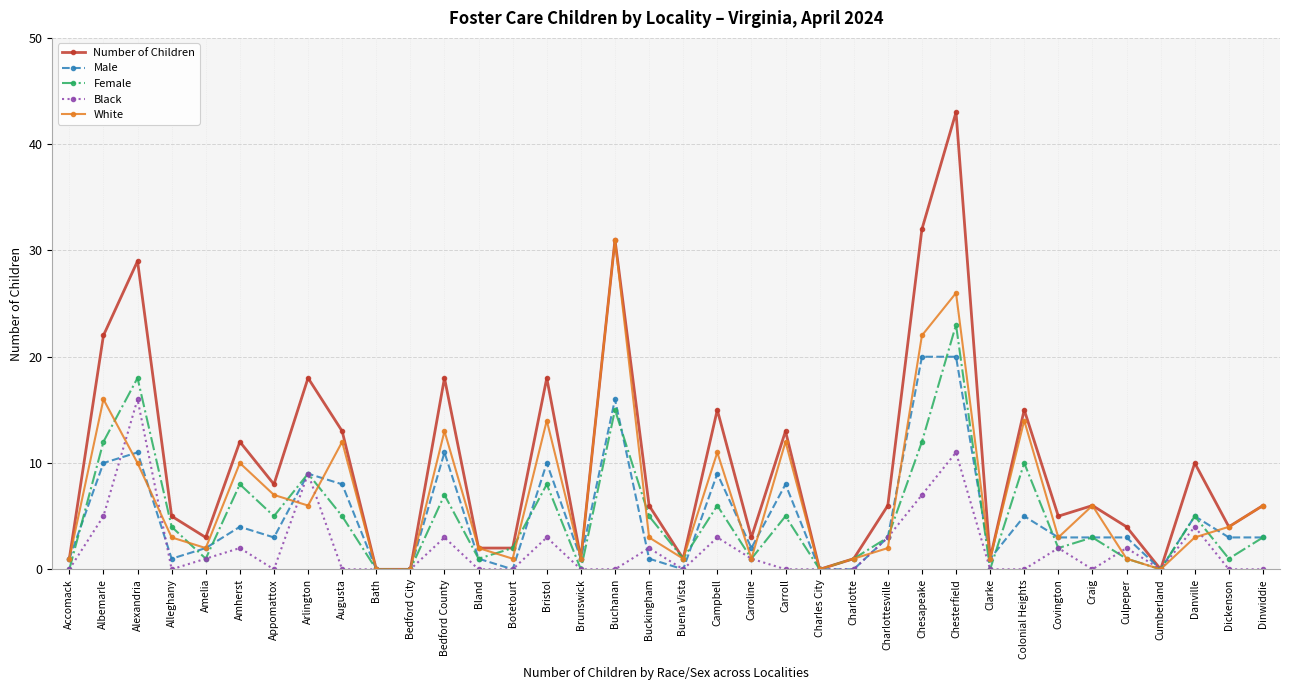

Rank the series by their maximum value, from lowest to highest.

Black, Male, Female, White, Number of Children